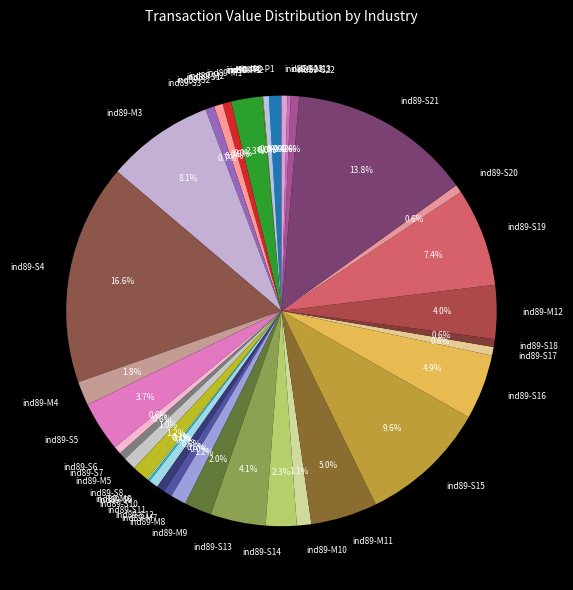

To the nearest percent, what is the combined percentage of 89 and 89?

5%